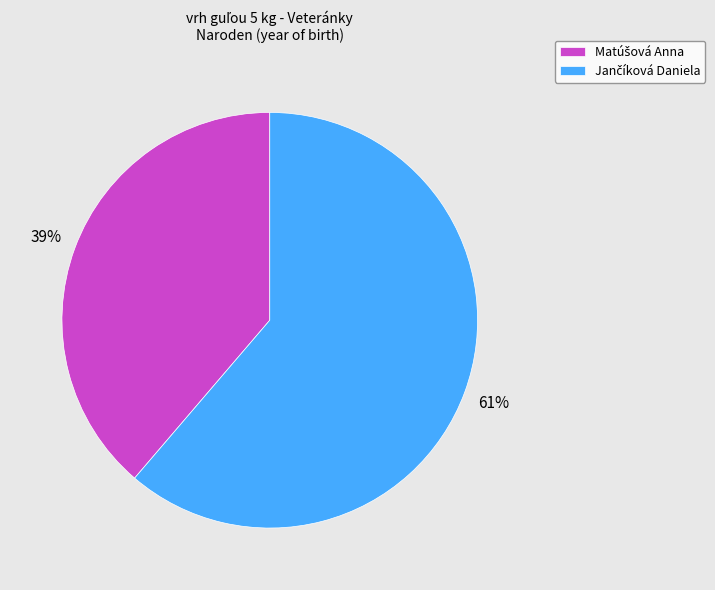

Is there a majority slice in this chart?

Yes